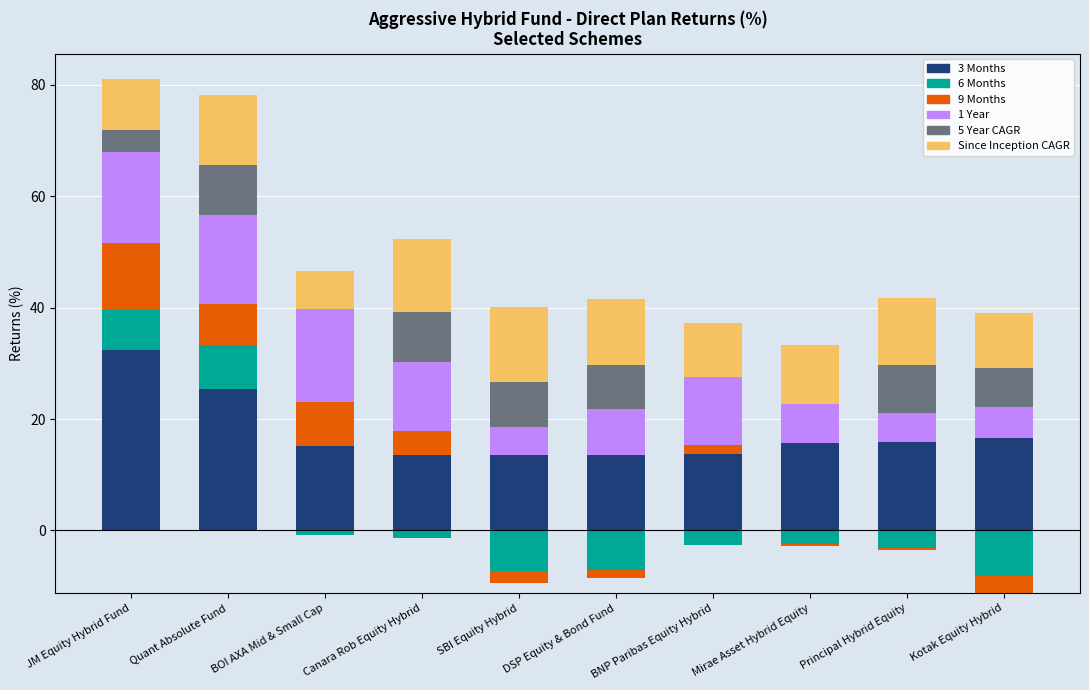

Read the 3 Months value at Canara Rob Equity Hybrid.

13.6